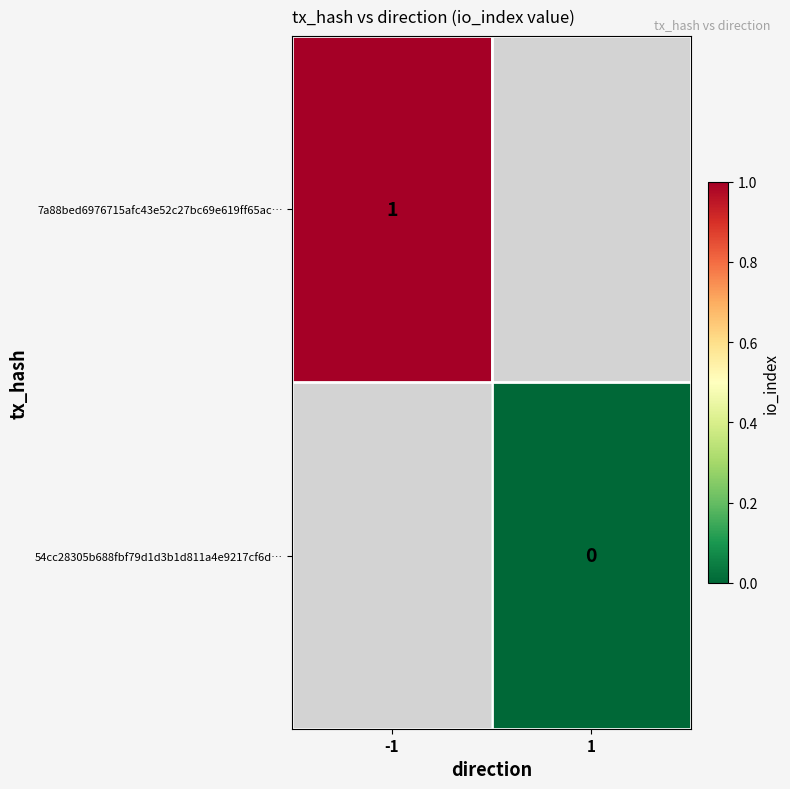

True or false: 7a88bed6976715afc43e52c27bc69e619ff65ac… has a value of 1 at -1.

True